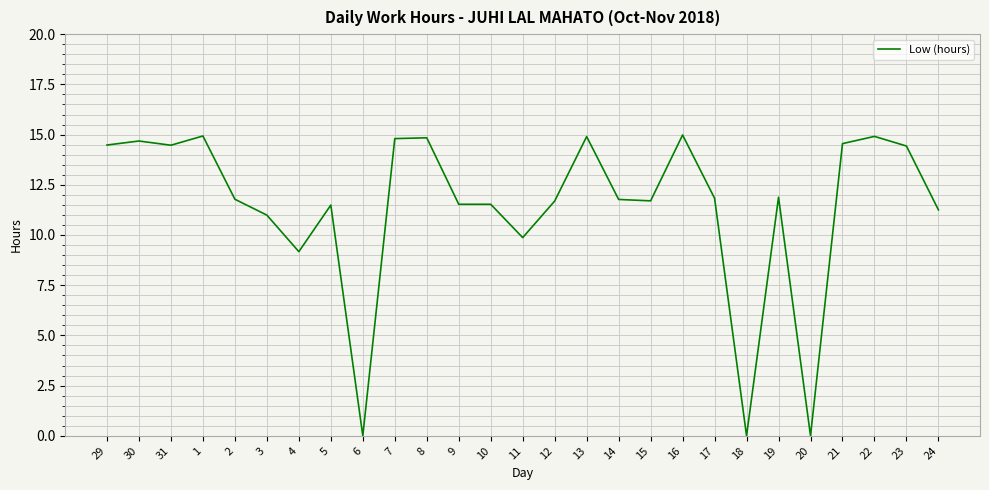

Between 14 and 18, which is larger?

14